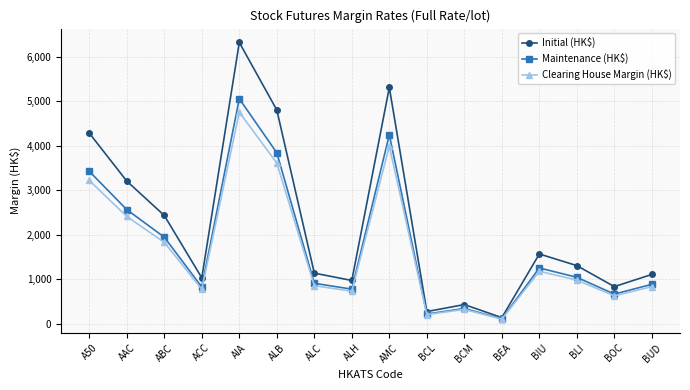

Which series has the widest spread of values?

Initial (HK$)